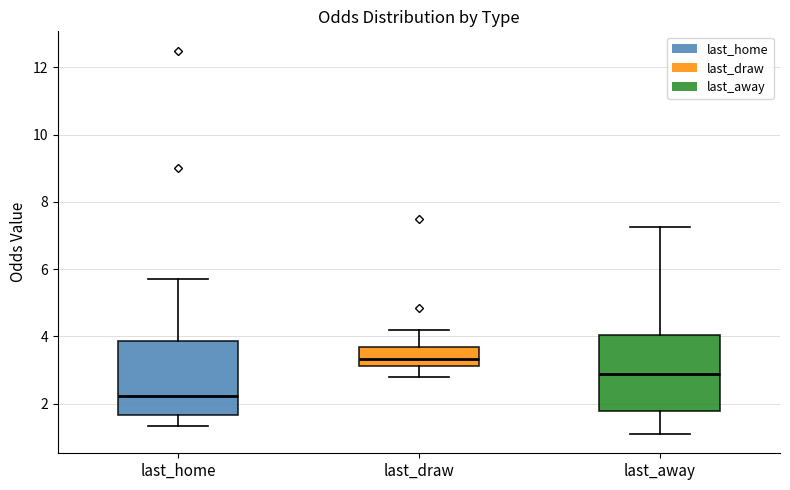

Reading left to right, transcribe this box plot: for each box, give where its median line is, the range the box spans, and where its two whiskers end, as read against the y-axis. The values are not printed on the chart, so give them approximately, as read against the axis.

last_home: median 2.2, box 1.6 to 3.8, whiskers 1.4 to 5.8
last_draw: median 3.4, box 3.2 to 3.6, whiskers 2.8 to 4.2
last_away: median 2.8, box 1.8 to 4.0, whiskers 1.0 to 7.2